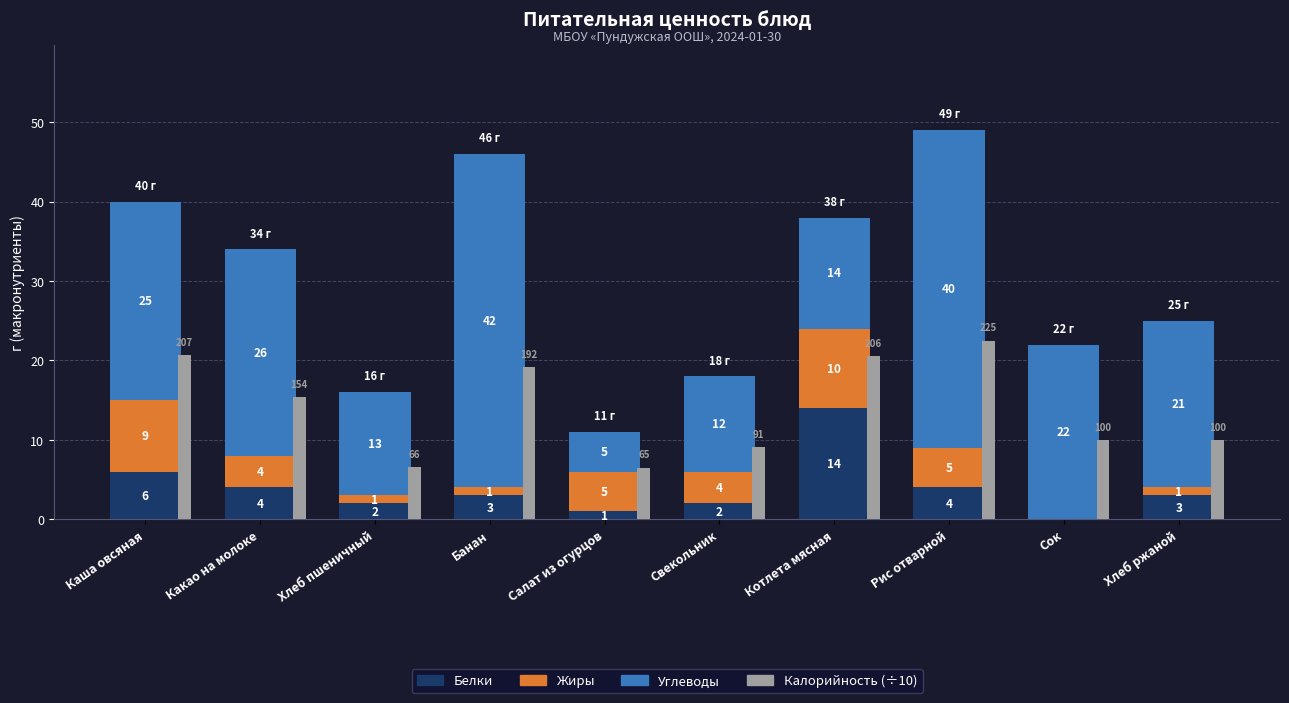

What is the label of the 1st bar from the right?

Хлеб ржаной